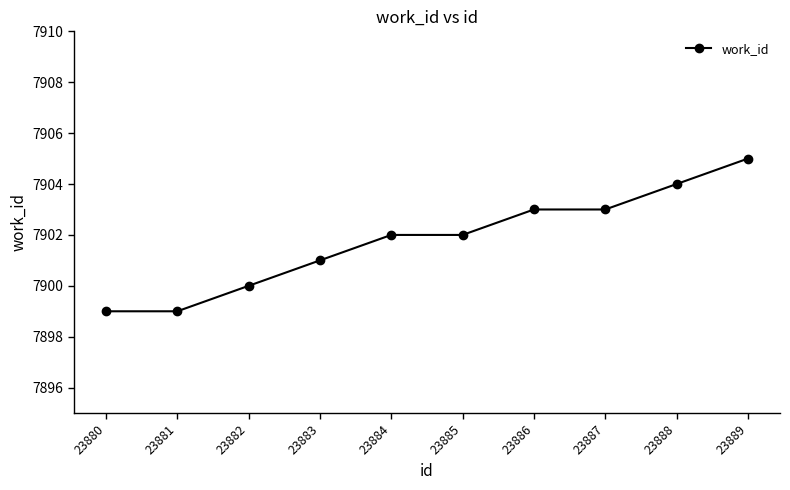

Is it true that the value at 23885 is 4030?

False